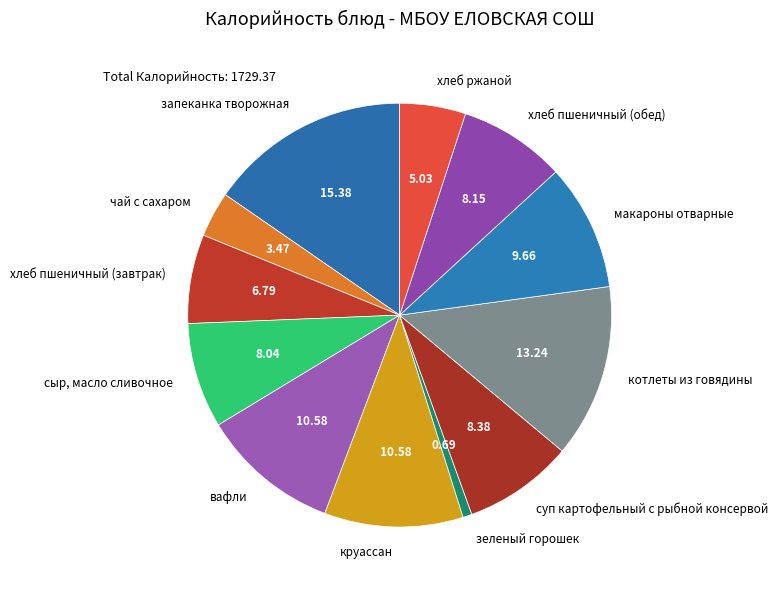

Which slice is the smallest?

зеленый горошек